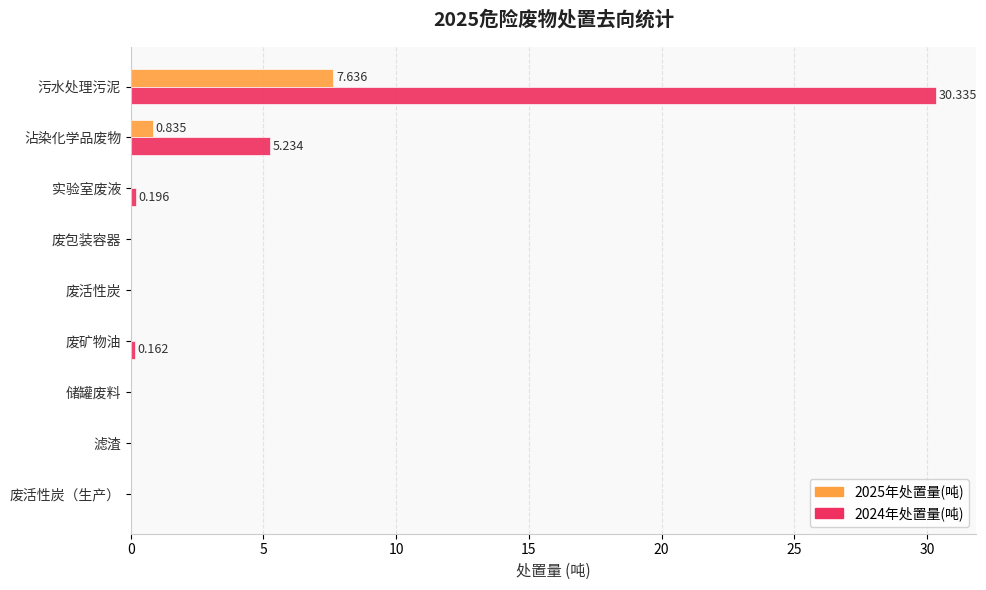

Is the value of 2024年处置量(吨) at 废活性炭（生产） greater than the value of 2025年处置量(吨) at 沾染化学品废物?

No